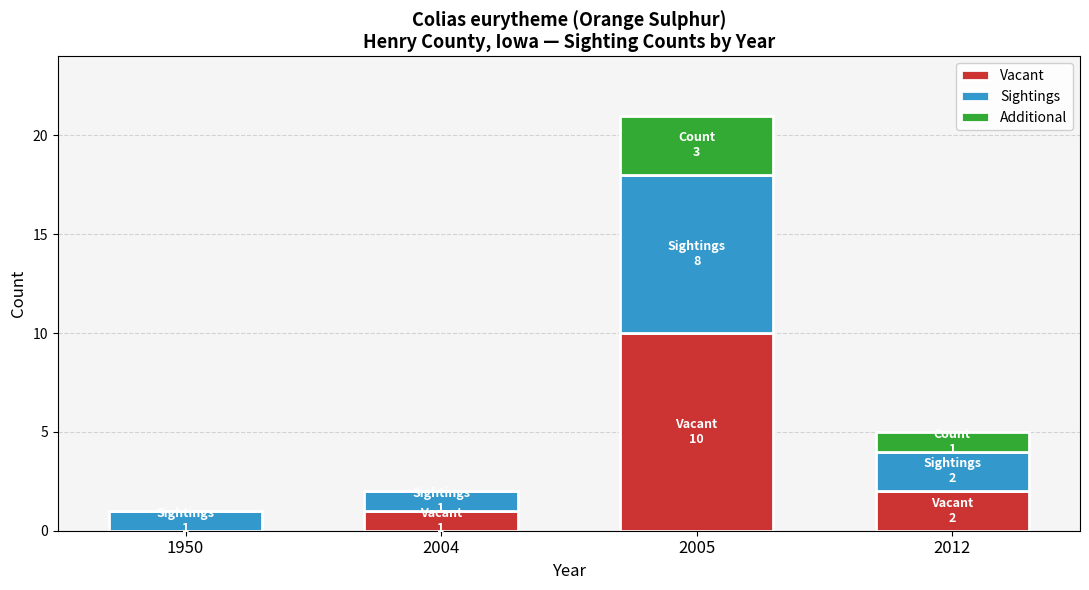

The value of Vacant at 2004 is 1. True or false?

True